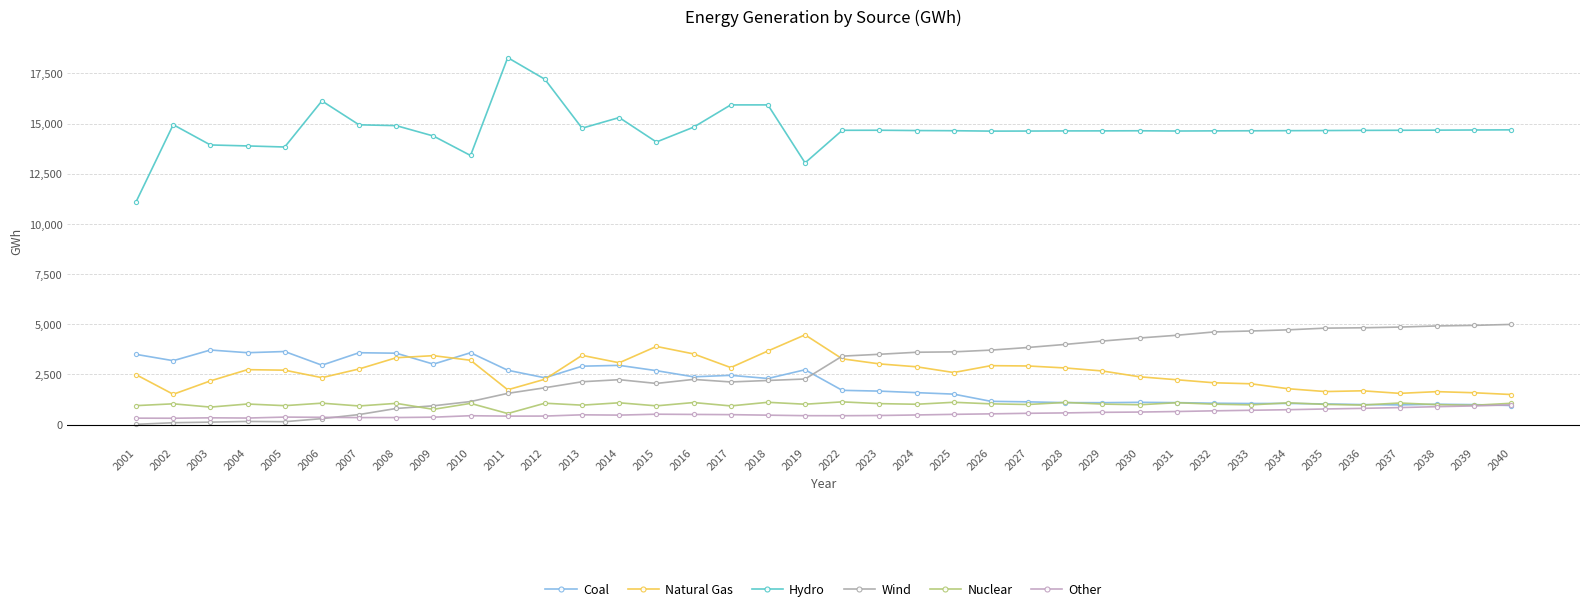

How many categories are shown in the chart?

38